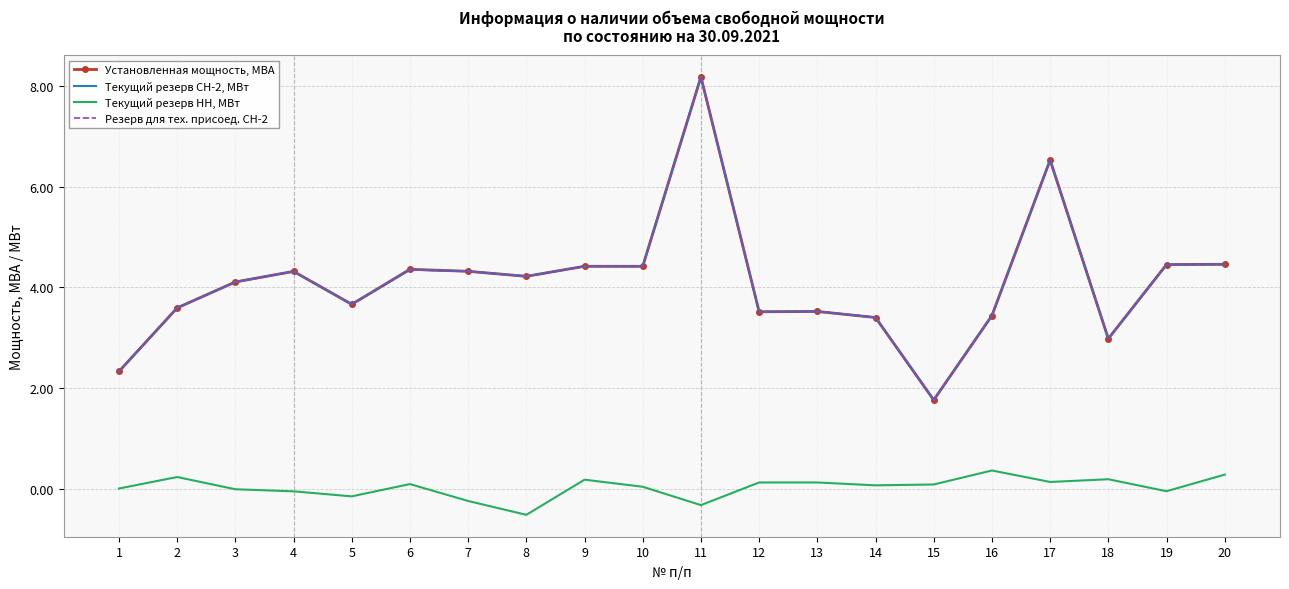

At which label does Резерв для тех. присоед. СН-2 reach its peak?

11